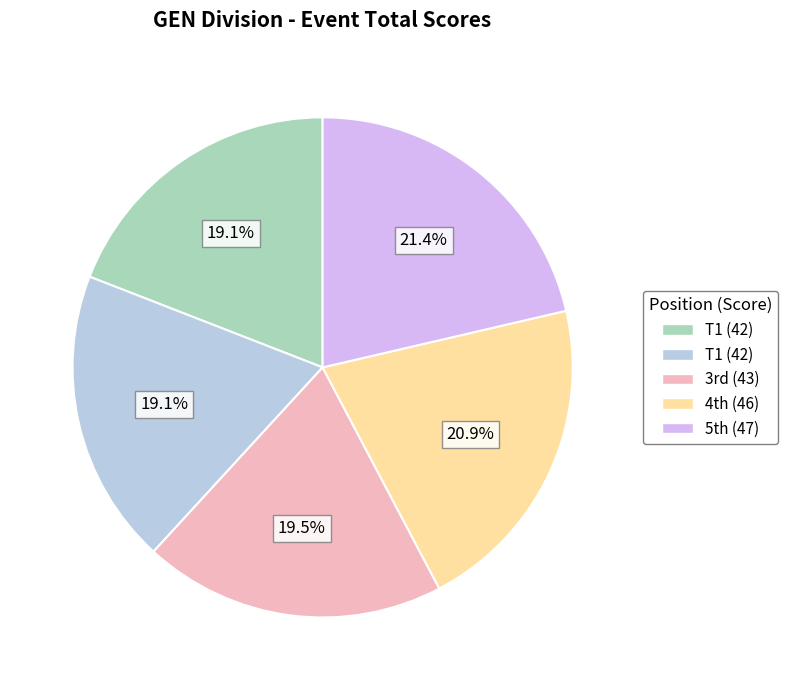

Is there a majority slice in this chart?

No